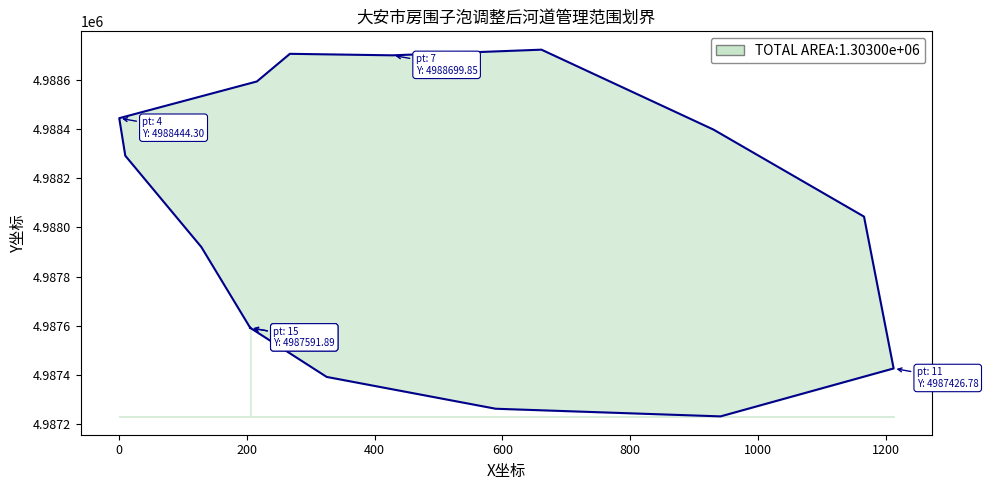

What is the difference between the second highest and minimum values?

1474.1